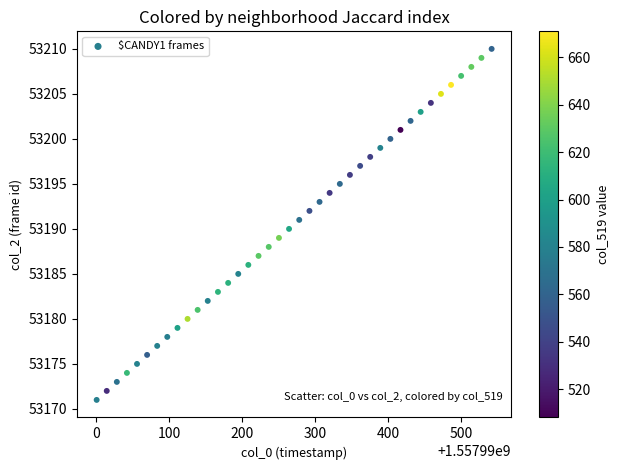

What is the range of Y values (max minus min)?

39